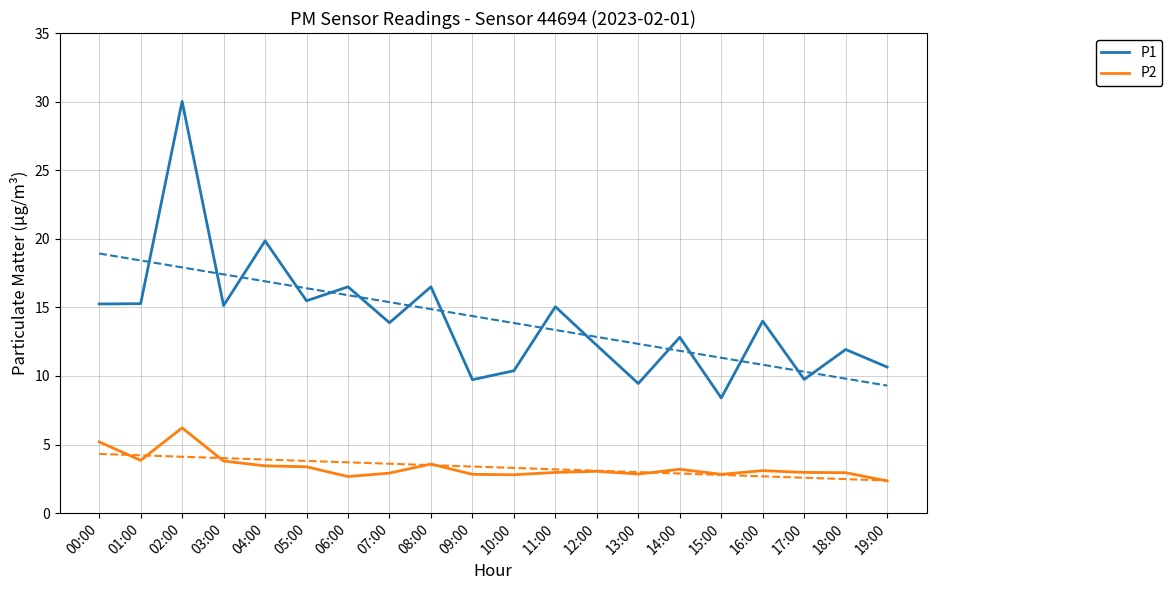

At which category does P2 reach its first local valley?

01:00